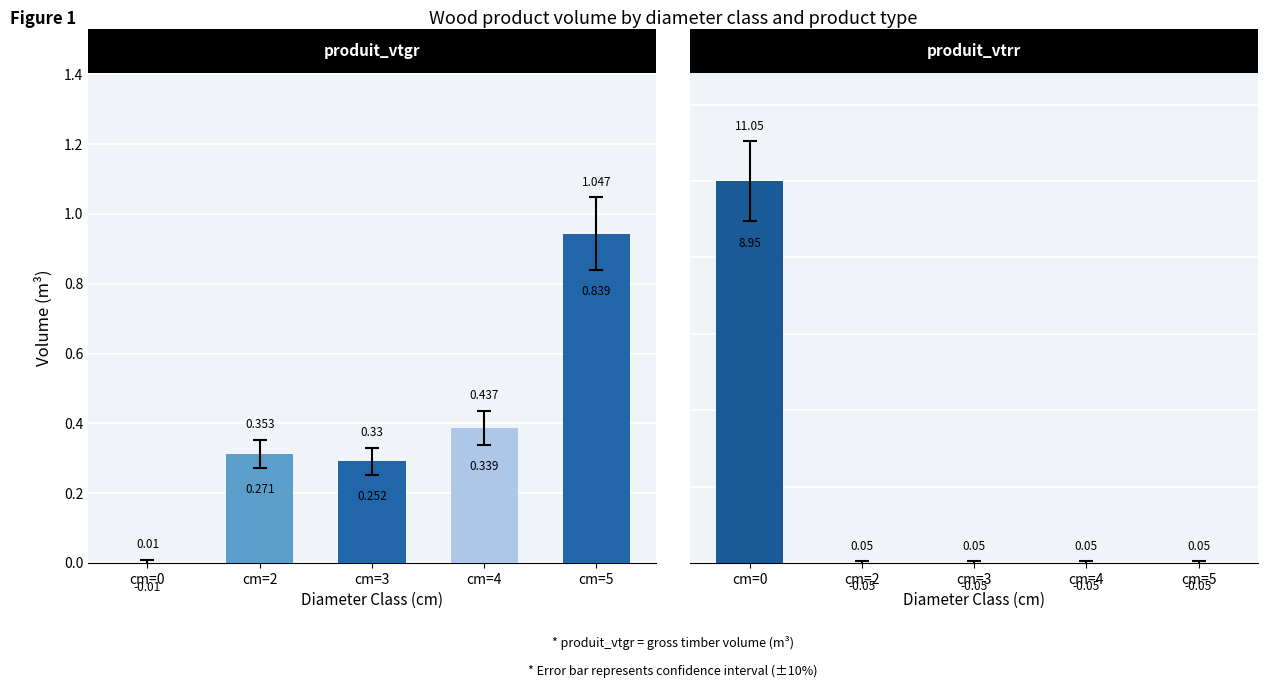

The produit_vtrr series shows 0.0 at cm=3. True or false?

True